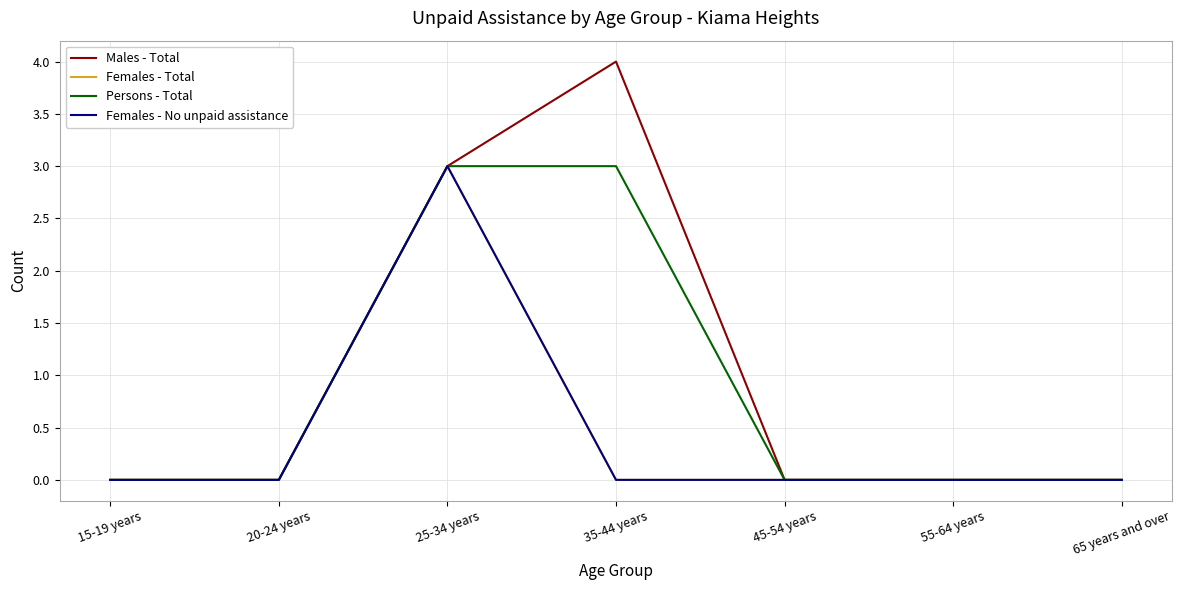

At how many categories does at least one series exceed 3?

1